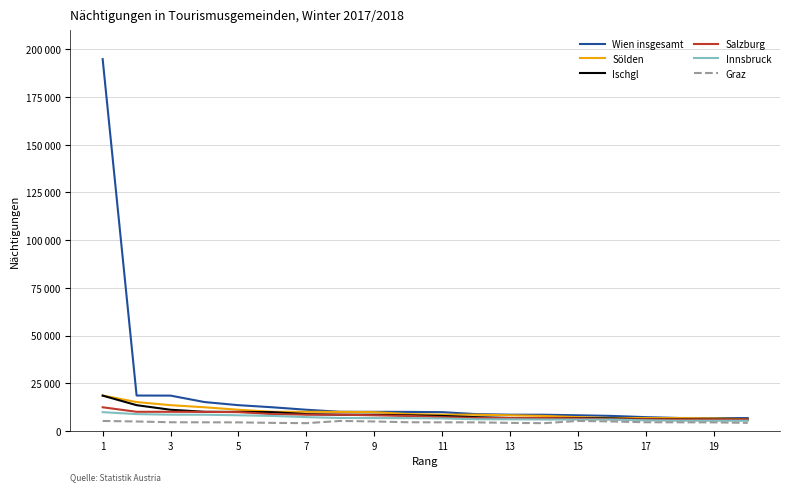

At which category is the sum across all series the highest?

1